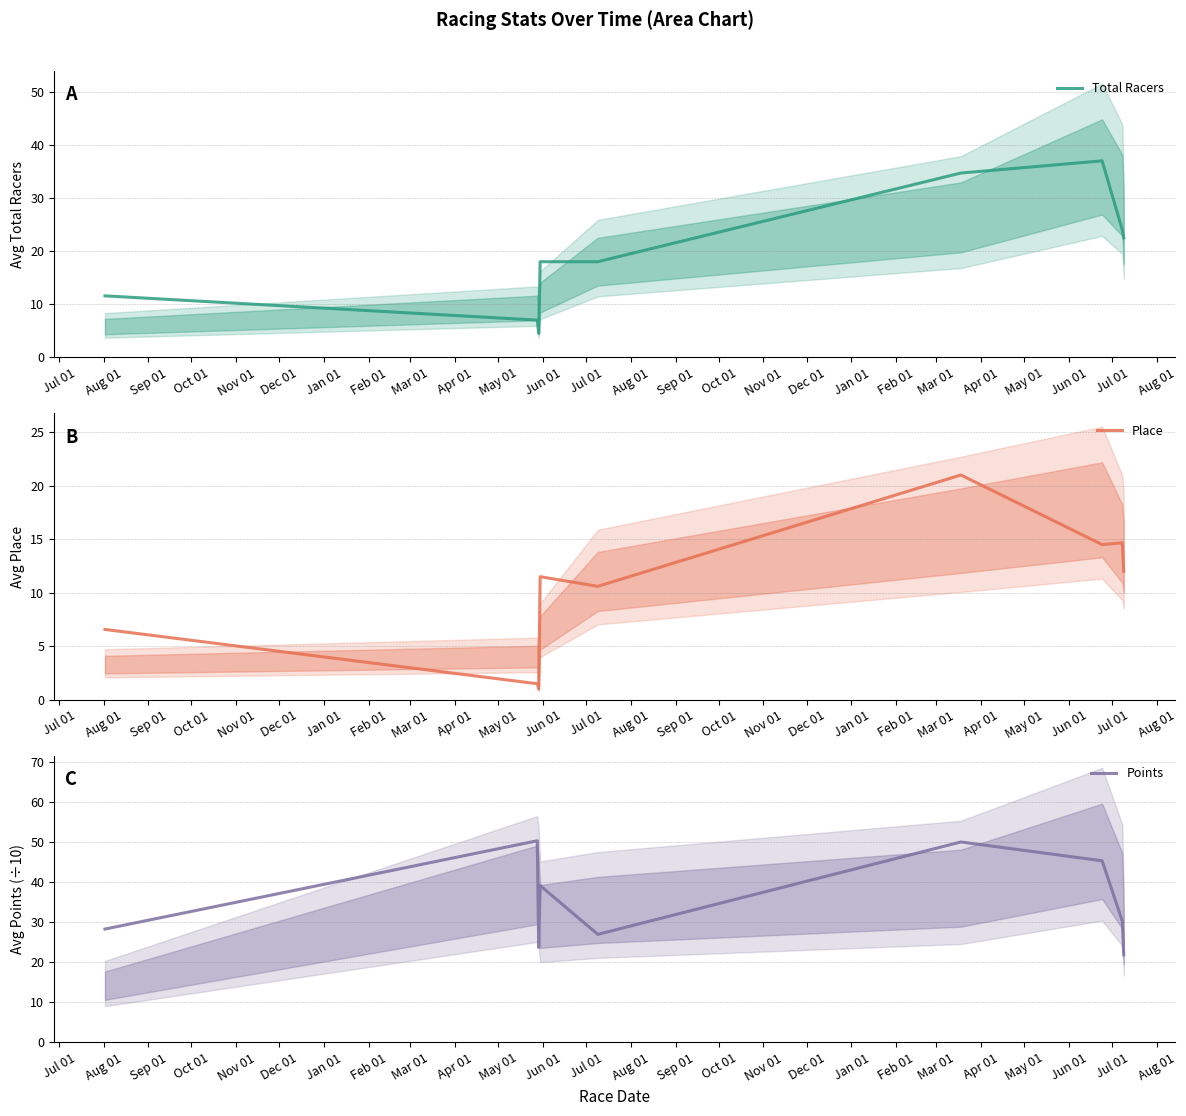

Count the number of data series in this chart.

3